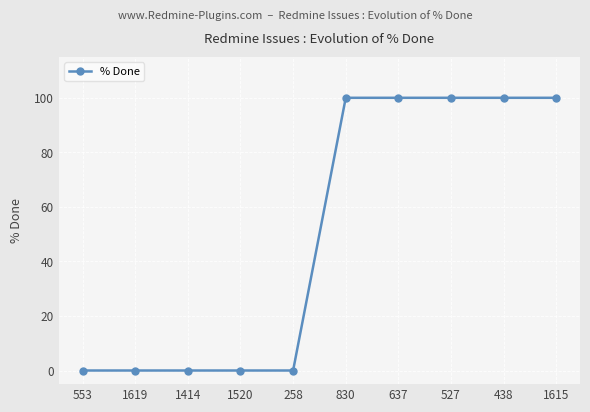

How many lines are shown in the chart?

1